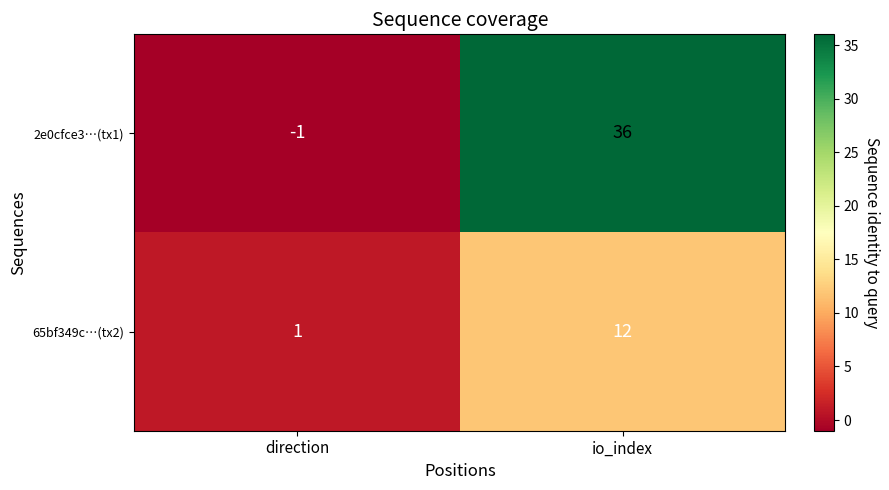

At which category does the chart reach its peak across all series?

io_index